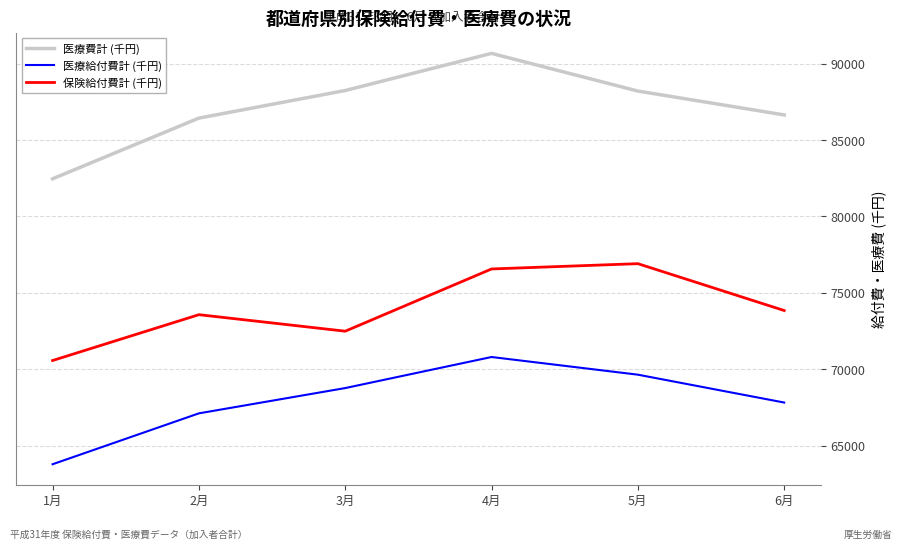

What is the sum of all 医療給付費計 (千円) values?

408021.0